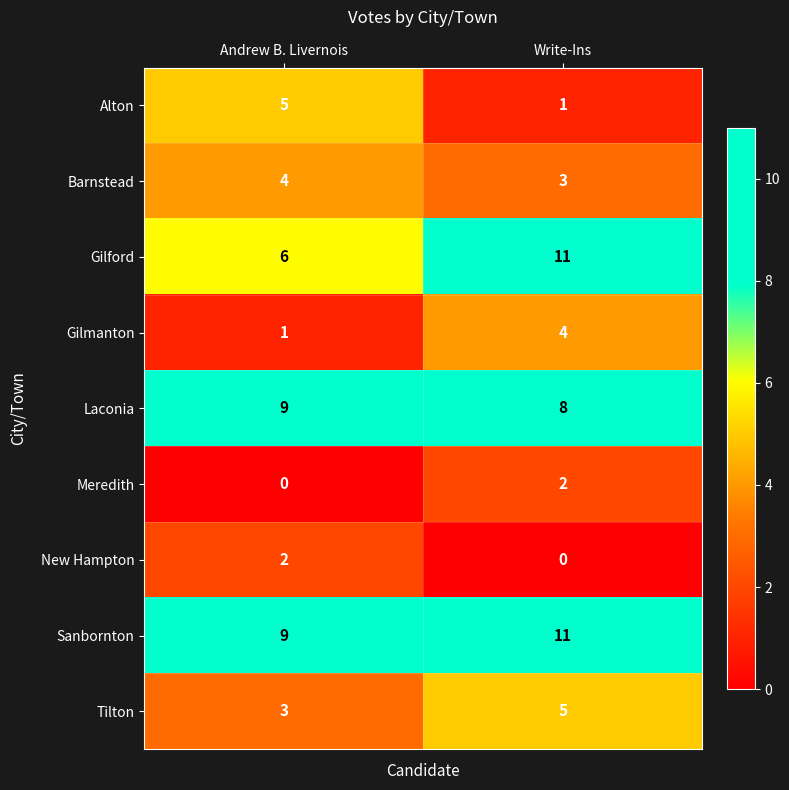

Is it true that Gilmanton equals 1 at Andrew B. Livernois?

True